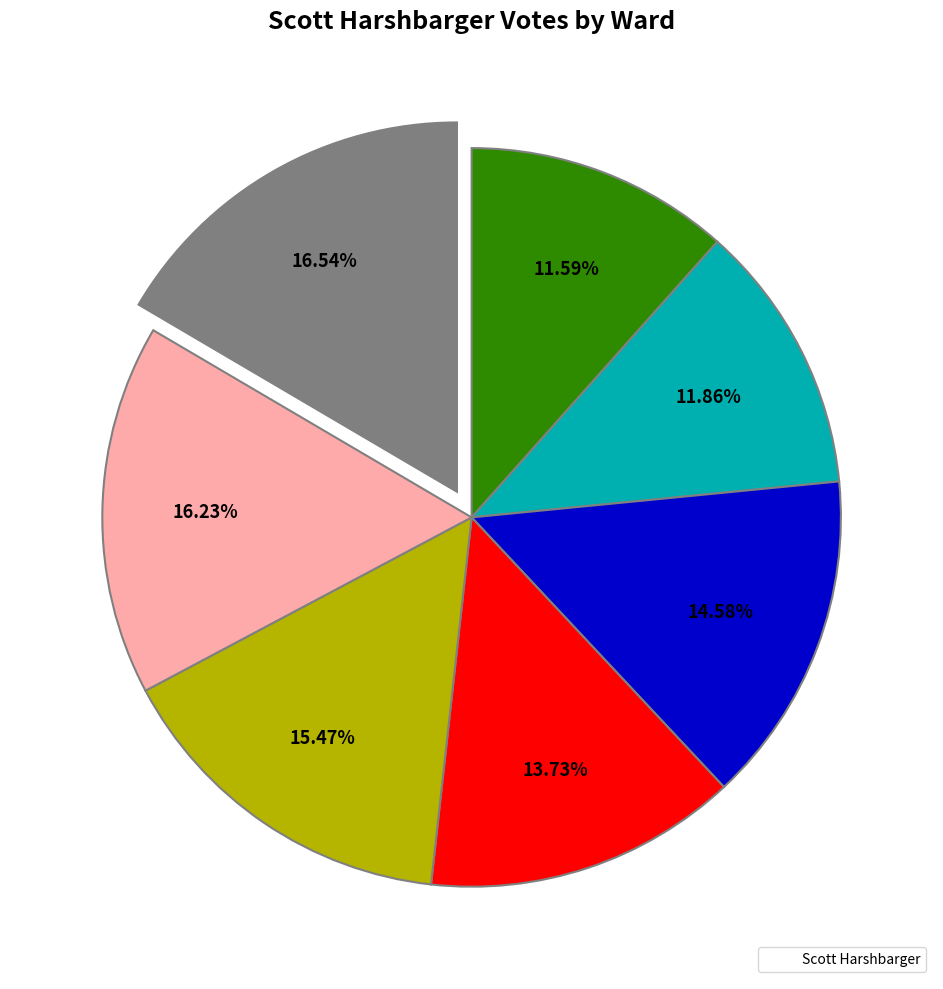

Is there any slice that represents more than half of the pie?

No